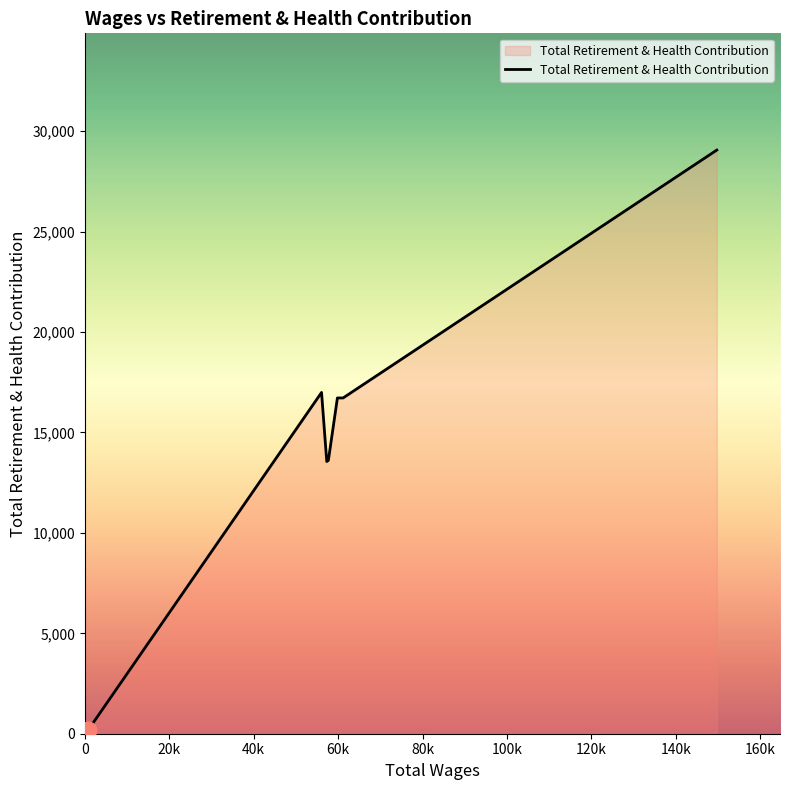

What is the difference between the second highest and second lowest values?

3440